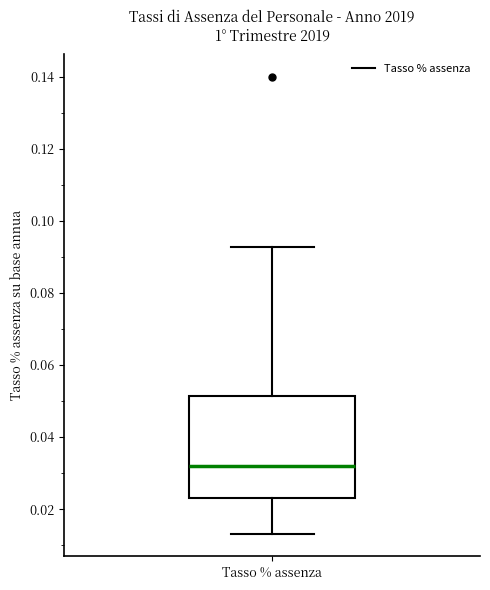

Read this box plot against the y-axis: the position of the median line, the range covered by the box, and the ends of both whiskers. The values are not printed on the chart, so give them approximately, as read against the axis.

median 0.032, box 0.022 to 0.052, whiskers 0.014 to 0.092